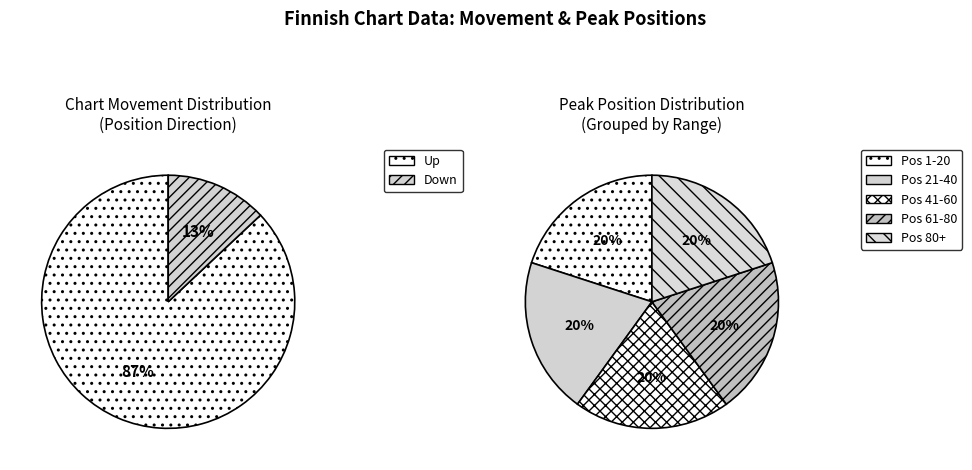

What percentage is the Up slice, to the nearest percent?

87%